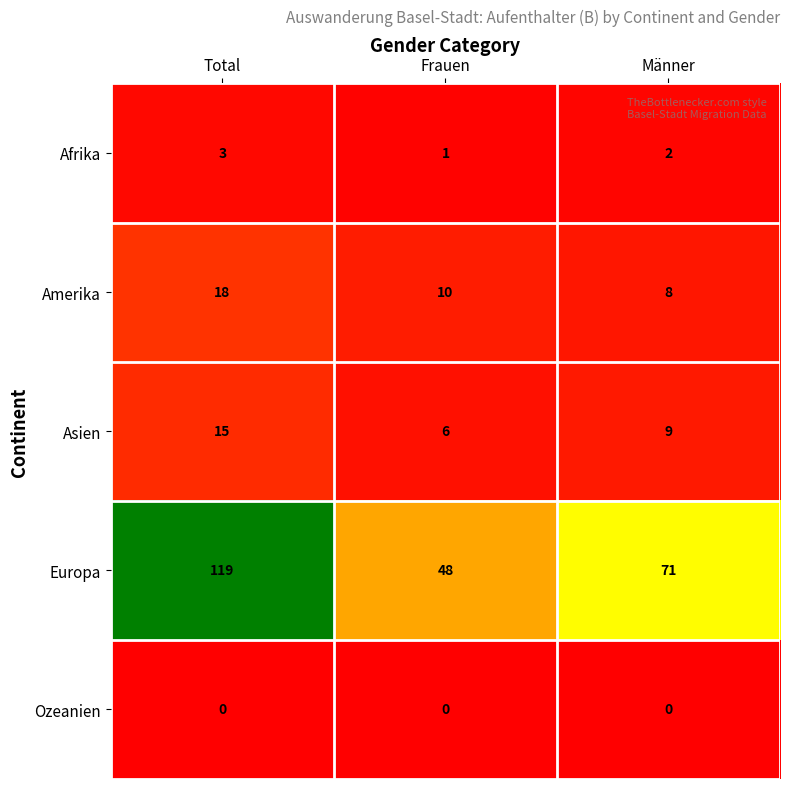

What is the sum of the Amerika values at Männer and Frauen?

18